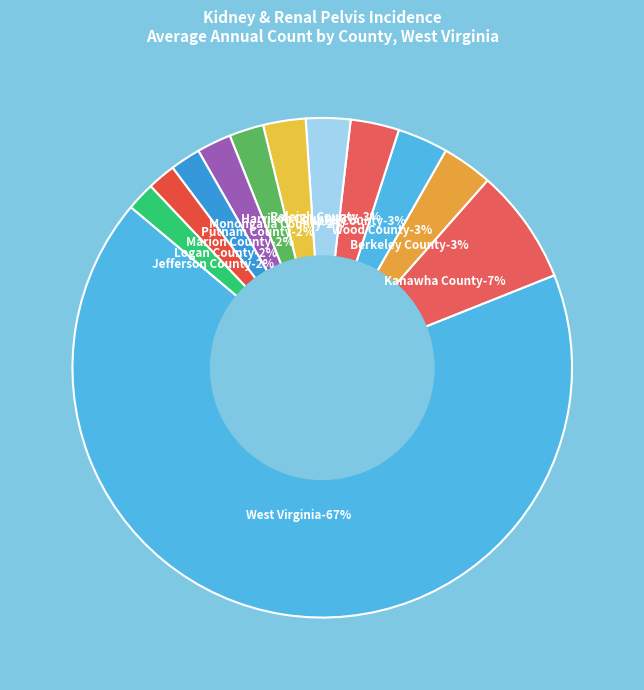

True or false: Putnam County accounts for 2% of the total.

True